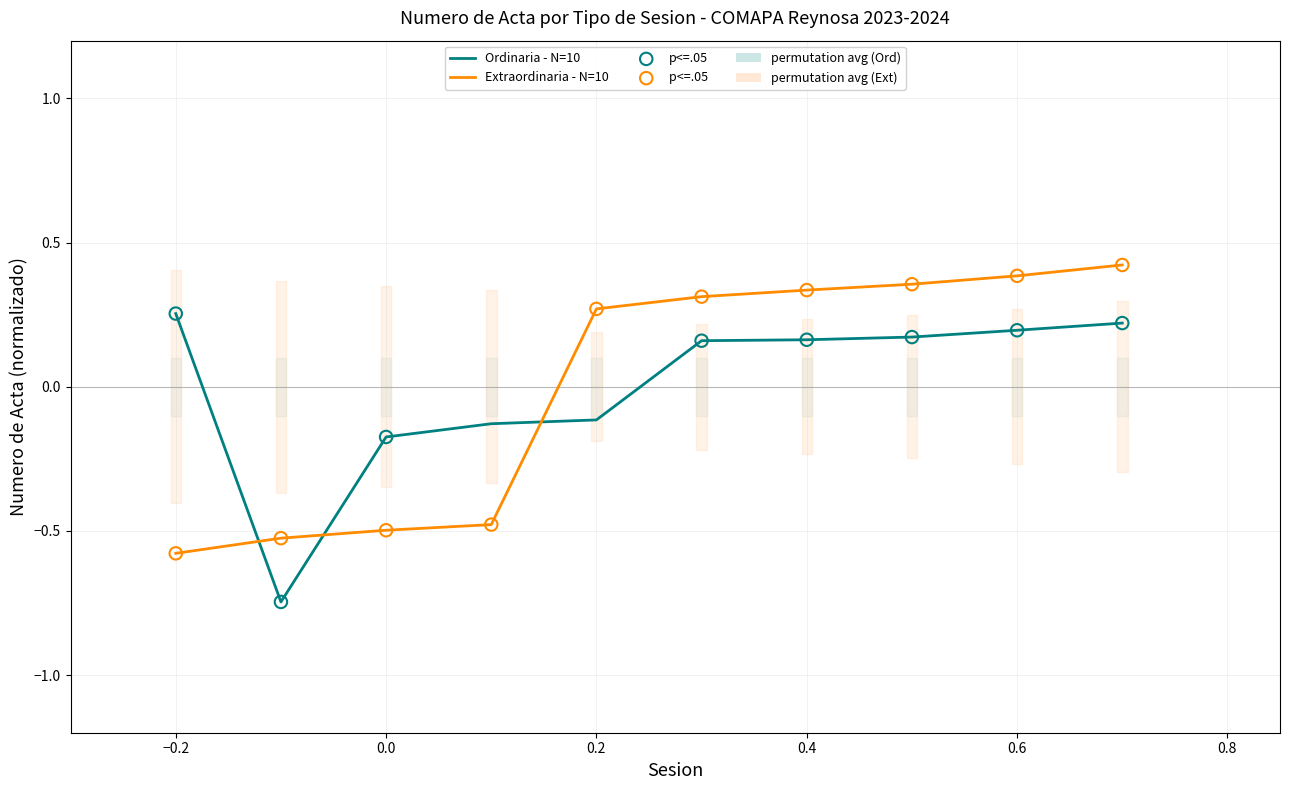

Which series has the widest spread of Y values?

Ordinaria